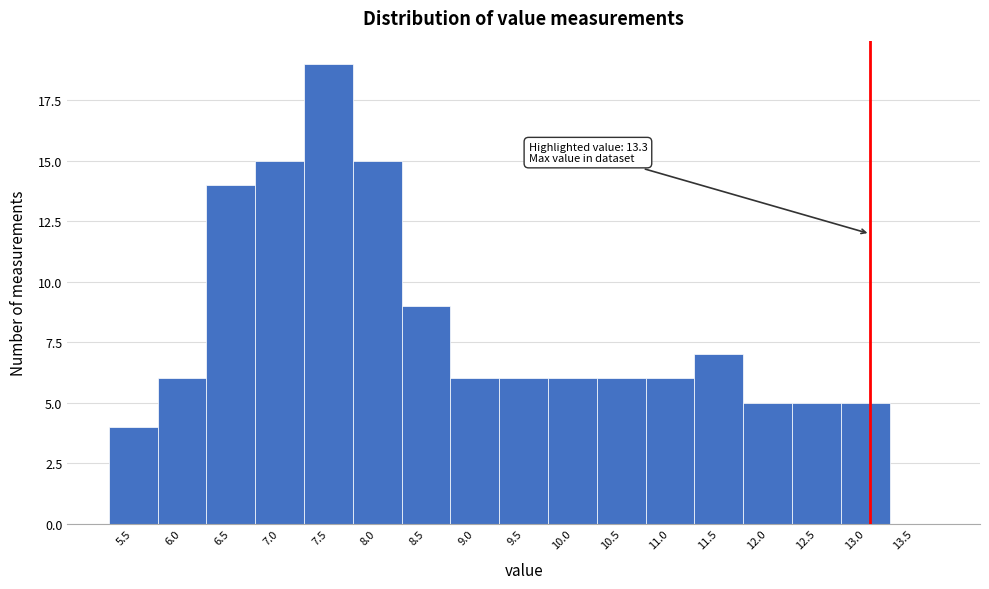

Reading left to right, what are all the values shown in this chart?

5.5=4	6.0=6	6.5=14	7.0=15	7.5=19	8.0=15	8.5=9	9.0=6	9.5=6	10.0=6	10.5=6	11.0=6	11.5=7	12.0=5	12.5=5	13.0=5	13.5=0